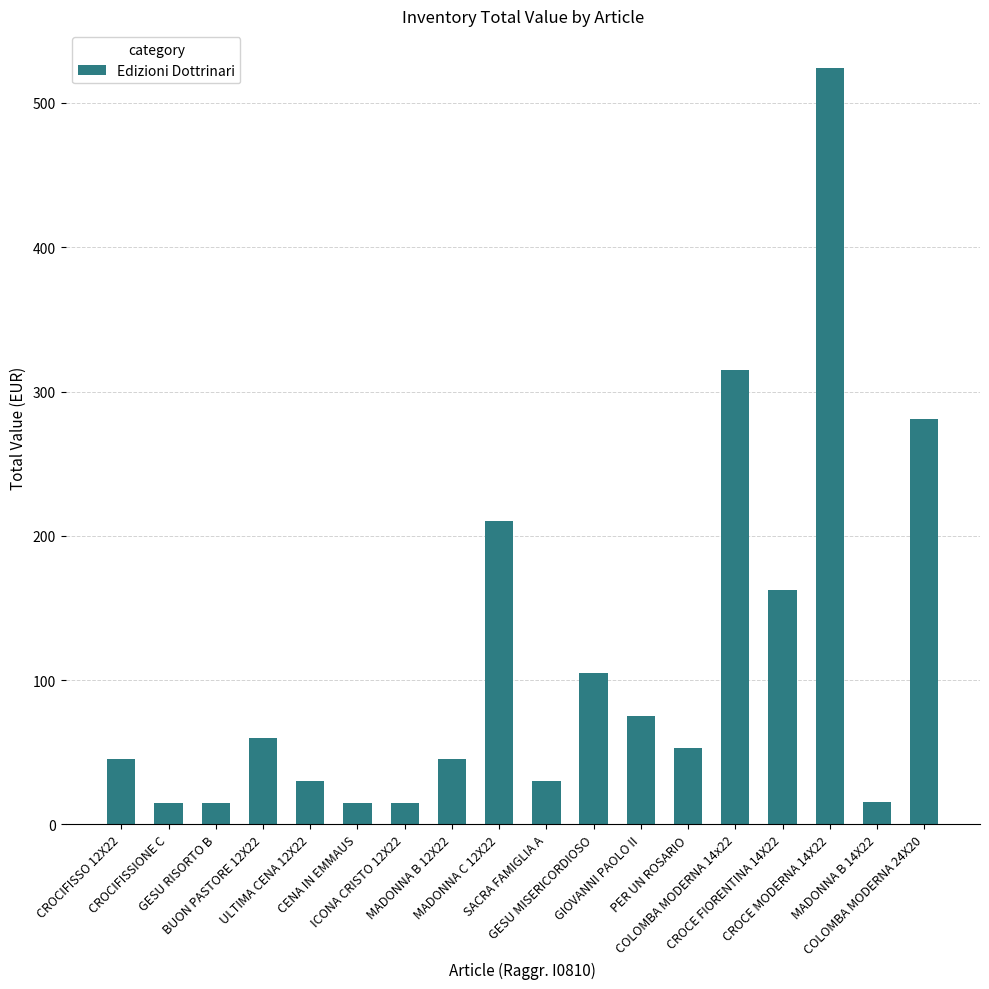

What is the value of the 10th bar from the left?

30.0